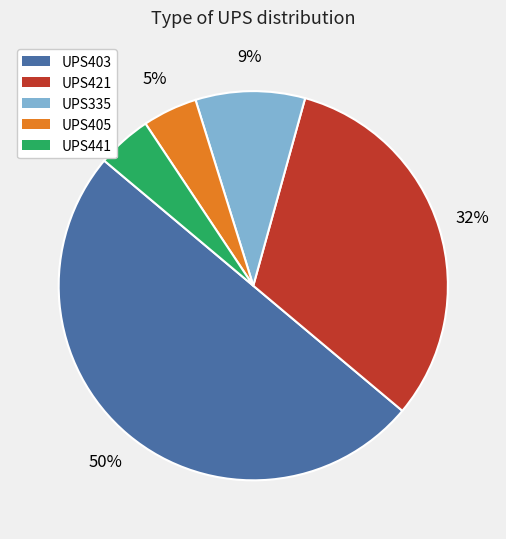

The UPS421 slice represents 26% of the pie. True or false?

False